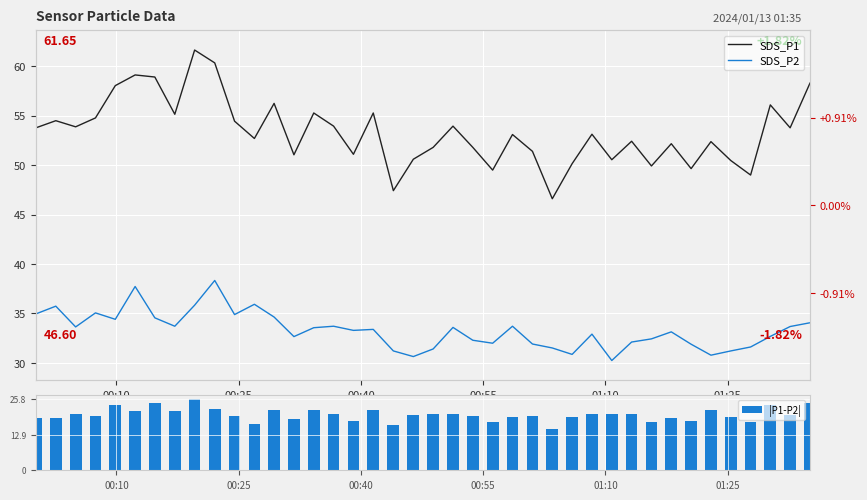

What is the maximum value for |P1-P2|?

25.8